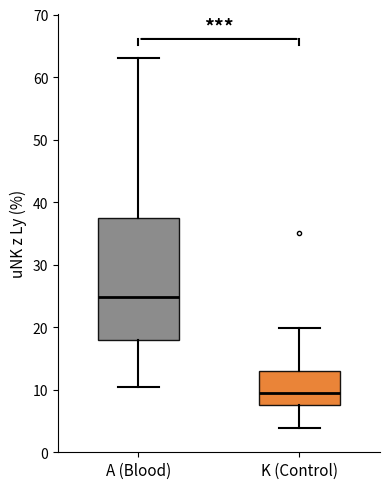

Where is the lower edge of the box for K (Control) on the y-axis? The values are not printed on the chart, so give them approximately, as read against the axis.

8